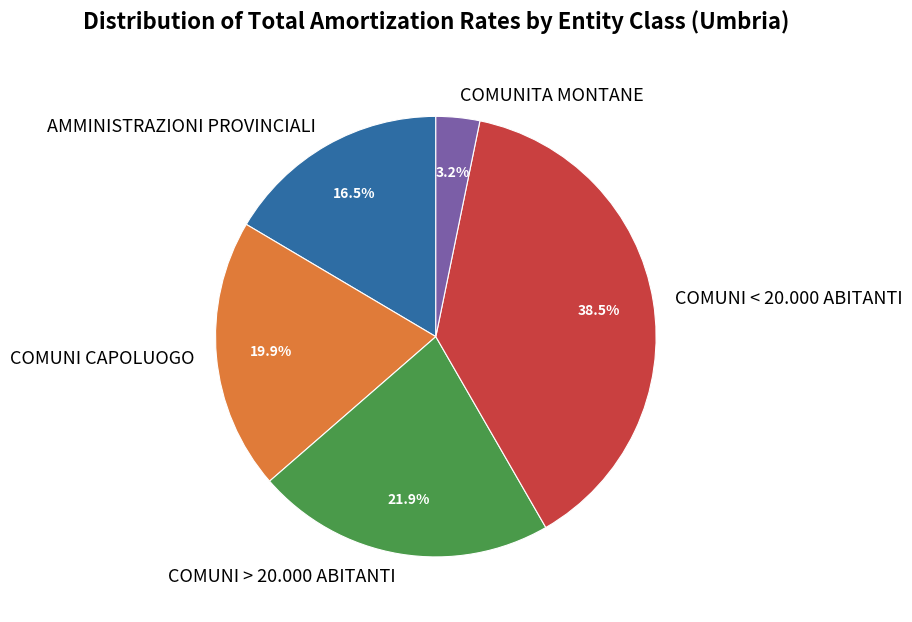

Rank the categories by value from highest to lowest.

COMUNI < 20.000 ABITANTI, COMUNI > 20.000 ABITANTI, COMUNI CAPOLUOGO, AMMINISTRAZIONI PROVINCIALI, COMUNITA MONTANE